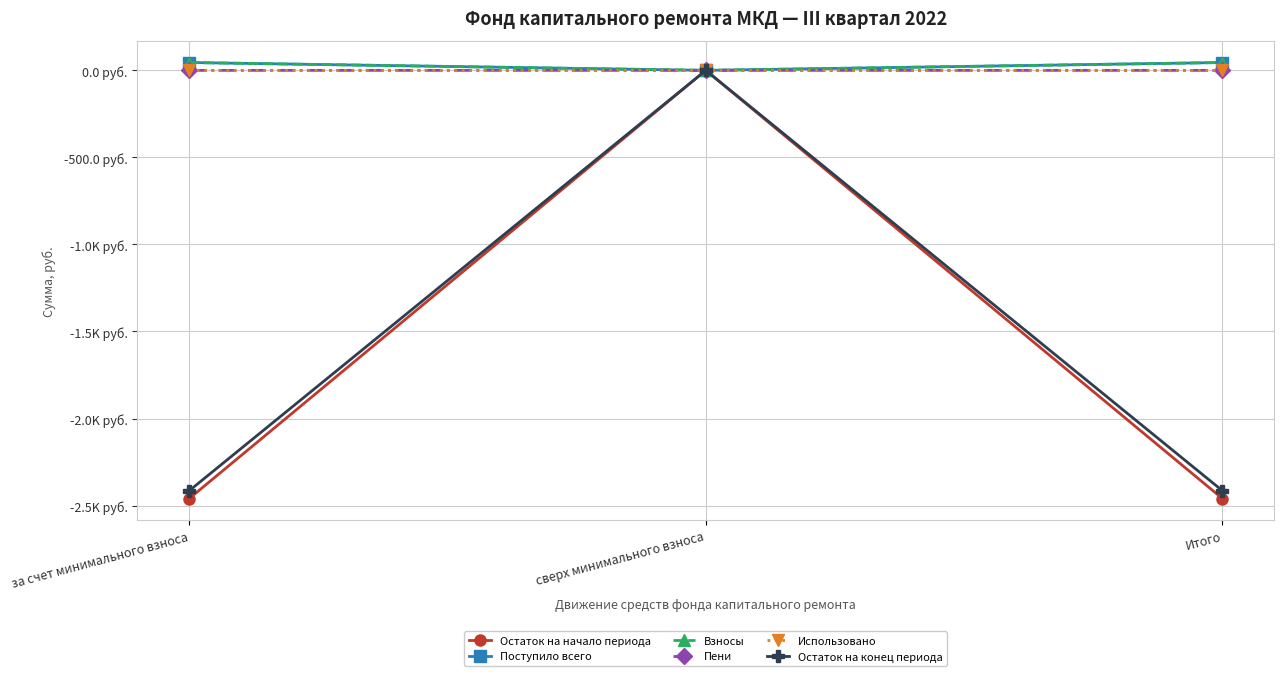

Reading left to right, list all the values displayed in this chart.

Остаток на начало периода: -2460.1	0.0	-2460.1
Поступило всего: 45.0	0.0	45.0
Взносы: 45.0	0.0	45.0
Пени: 0.0	0.0	0.0
Использовано: 0.0	0.0	0.0
Остаток на конец периода: -2415.1	0.0	-2415.1